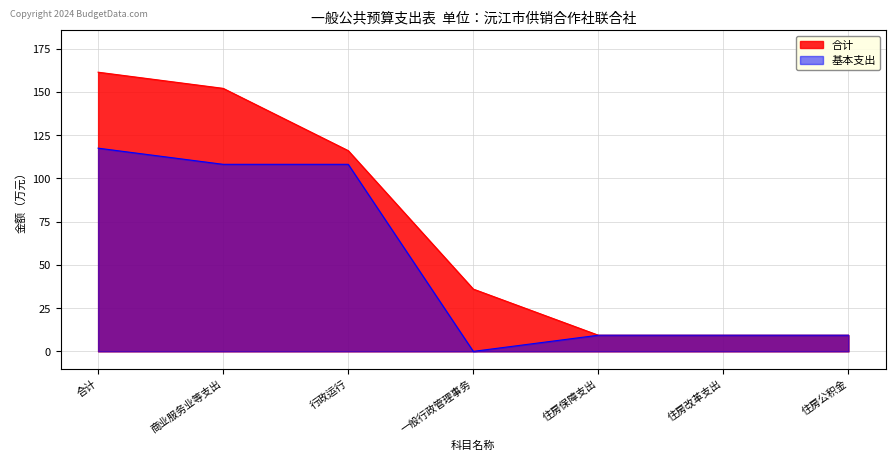

Does the chart display data point markers on the line(s)?

No